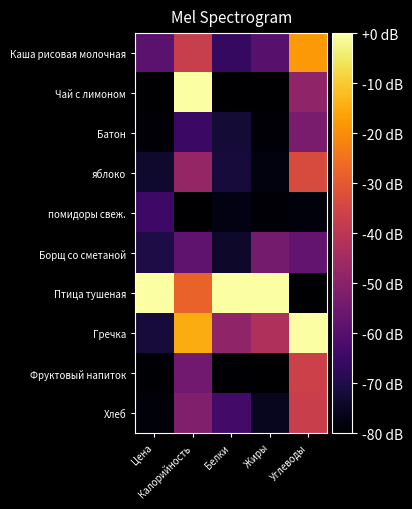

What is the total value across all series at Углеводы?

-442.2